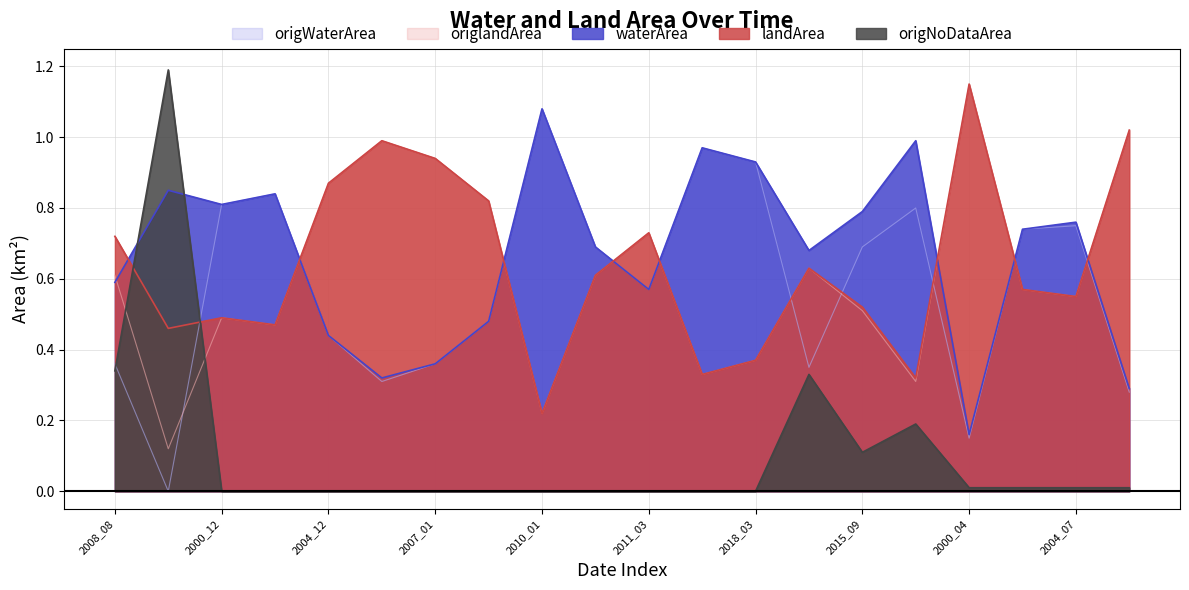

What is the label of the 15th point from the left?

2015_09